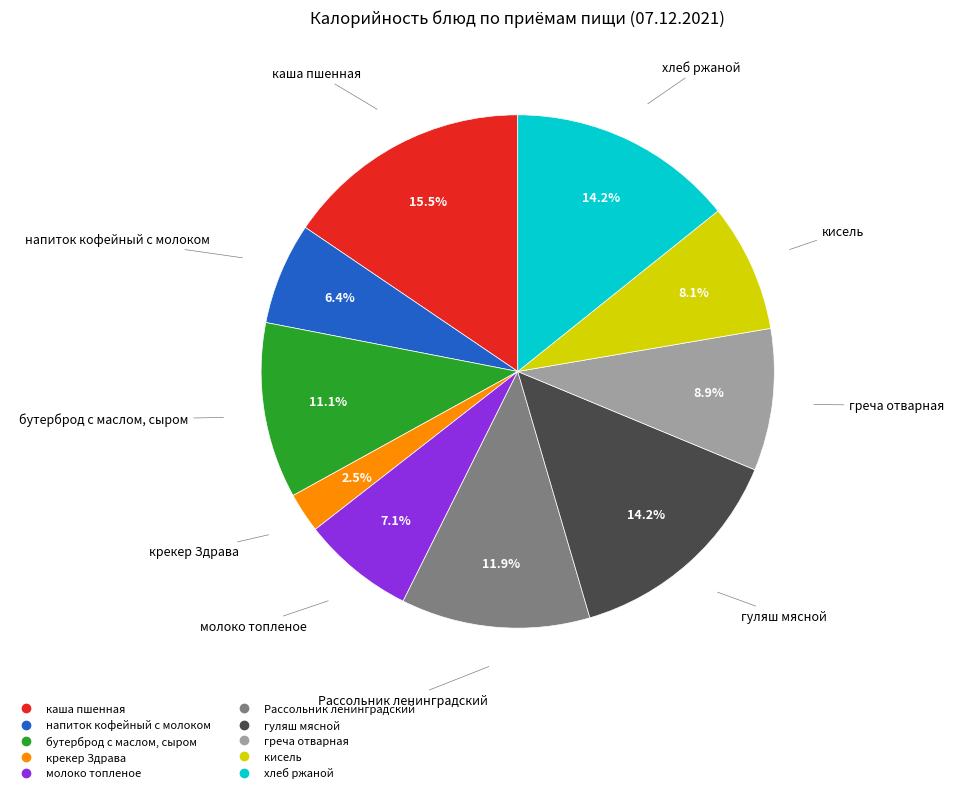

Is it true that хлеб ржаной is 14% of the pie?

True